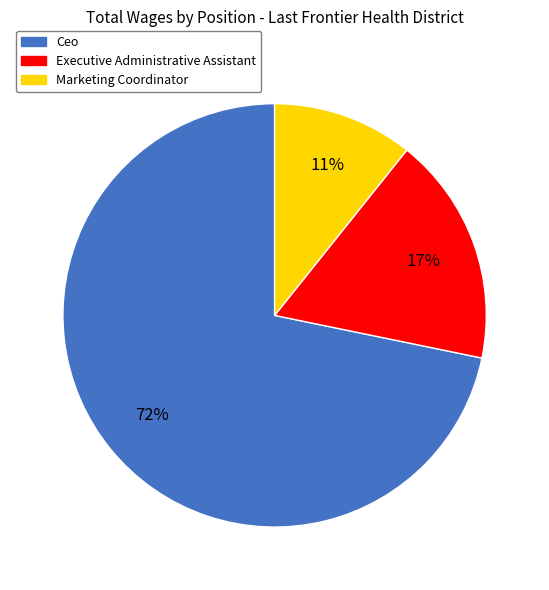

Combined, do Executive Administrative Assistant and Marketing Coordinator account for over 50%?

No